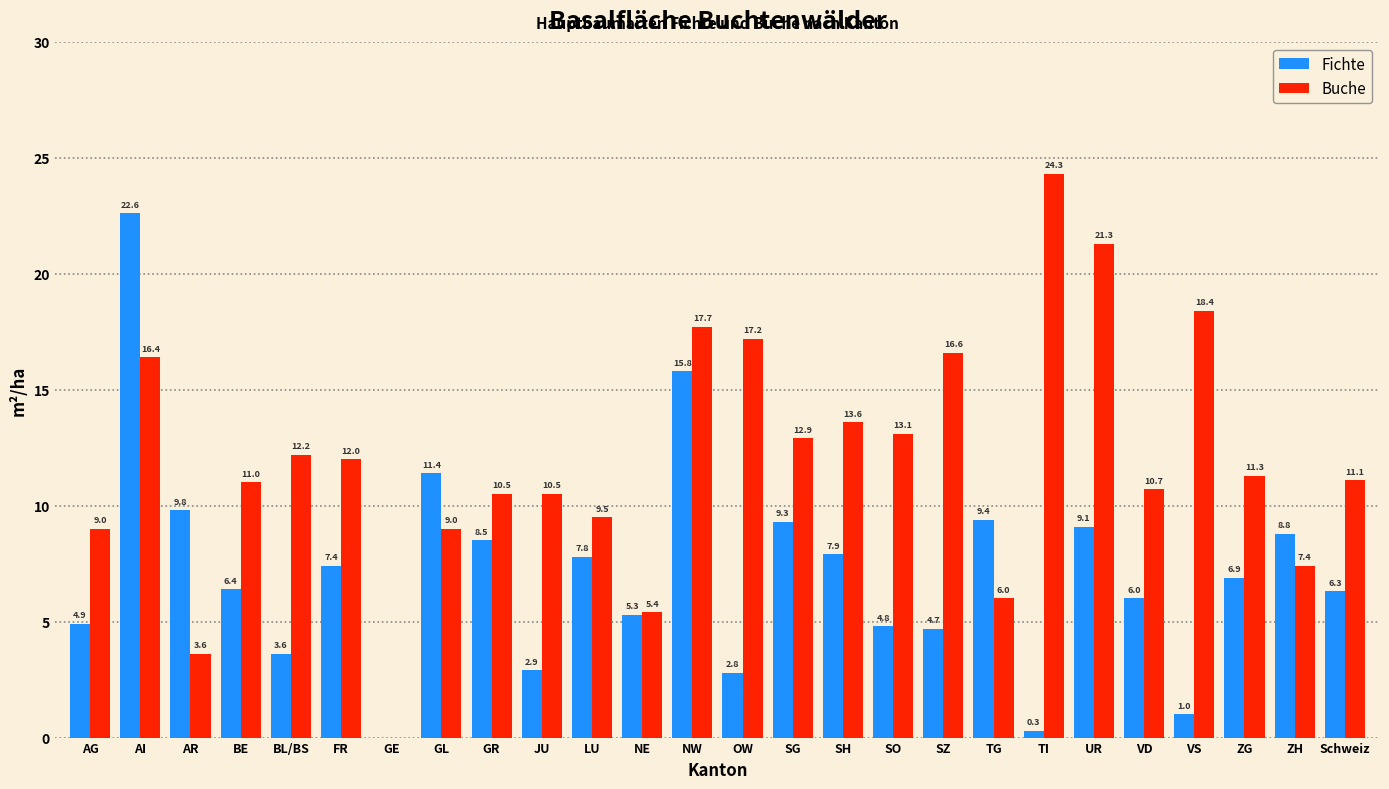

Reading left to right, extract all data points from this chart.

Fichte: AG=4.9	AI=22.6	AR=9.8	BE=6.4	BL/BS=3.6	FR=7.4	GE=0.0	GL=11.4	GR=8.5	JU=2.9	LU=7.8	NE=5.3	NW=15.8	OW=2.8	SG=9.3	SH=7.9	SO=4.8	SZ=4.7	TG=9.4	TI=0.3	UR=9.1	VD=6.0	VS=1.0	ZG=6.9	ZH=8.8	Schweiz=6.3
Buche: AG=9.0	AI=16.4	AR=3.6	BE=11.0	BL/BS=12.2	FR=12.0	GE=0.0	GL=9.0	GR=10.5	JU=10.5	LU=9.5	NE=5.4	NW=17.7	OW=17.2	SG=12.9	SH=13.6	SO=13.1	SZ=16.6	TG=6.0	TI=24.3	UR=21.3	VD=10.7	VS=18.4	ZG=11.3	ZH=7.4	Schweiz=11.1